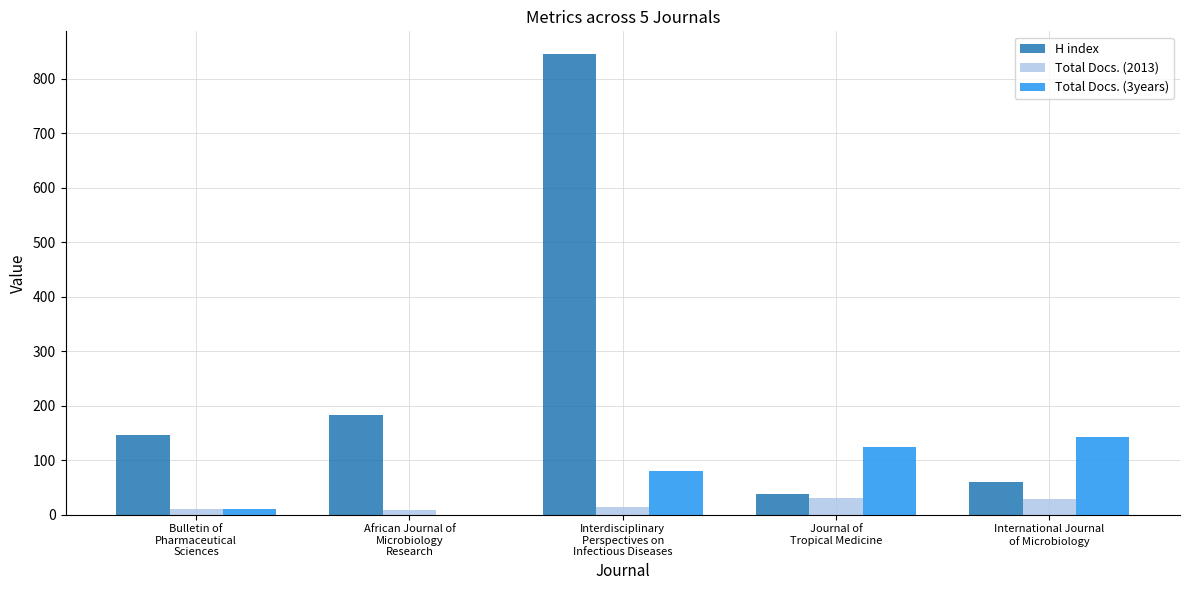

The value of H index at African Journal of
Microbiology
Research is 182. True or false?

True